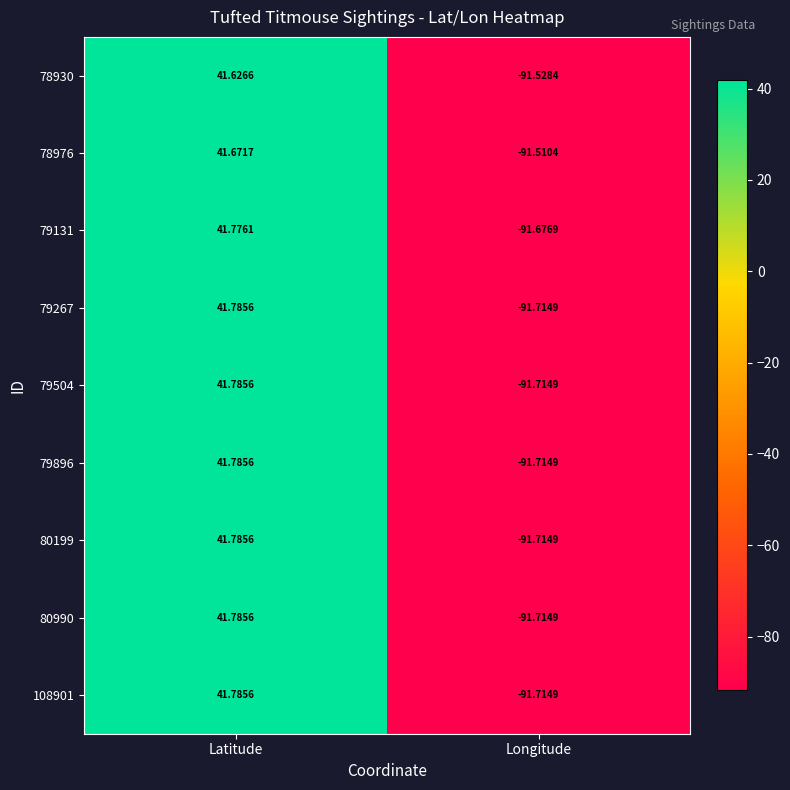

Where is 79267 nearest to the value -24?

Latitude